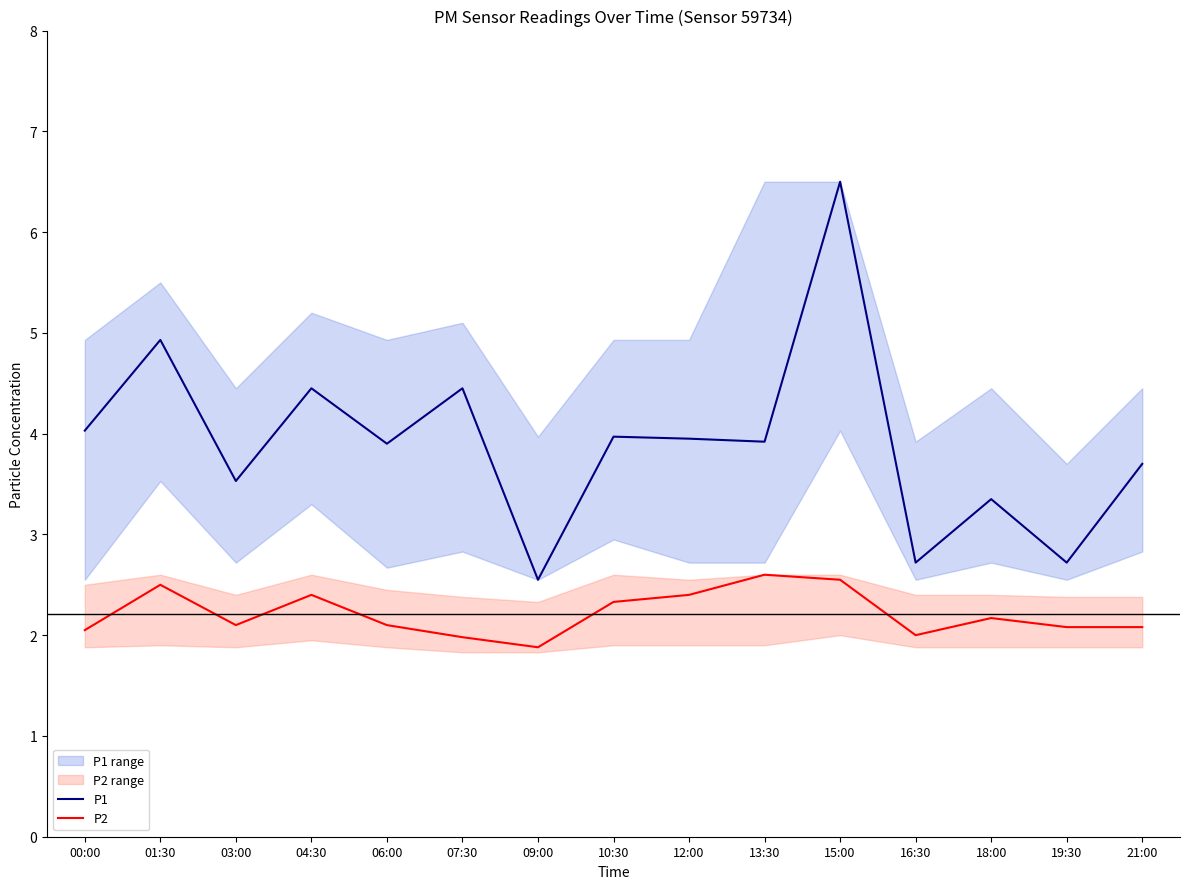

Which label corresponds to the largest value in the chart?

15:00